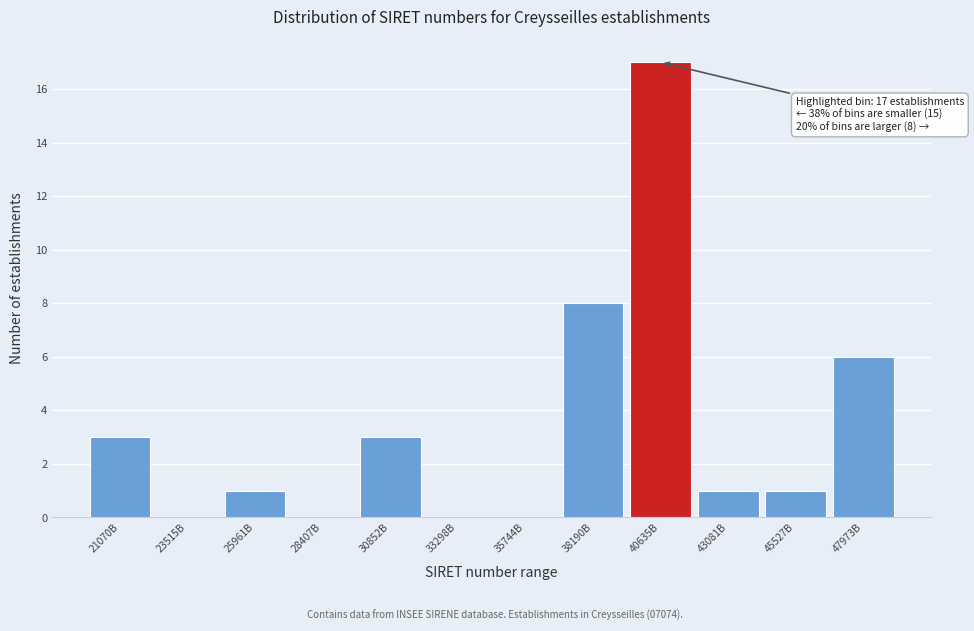

Reading left to right, transcribe all the data shown in this chart.

21070B=3	23515B=0	25961B=1	28407B=0	30852B=3	33298B=0	35744B=0	38190B=8	40635B=17	43081B=1	45527B=1	47973B=6